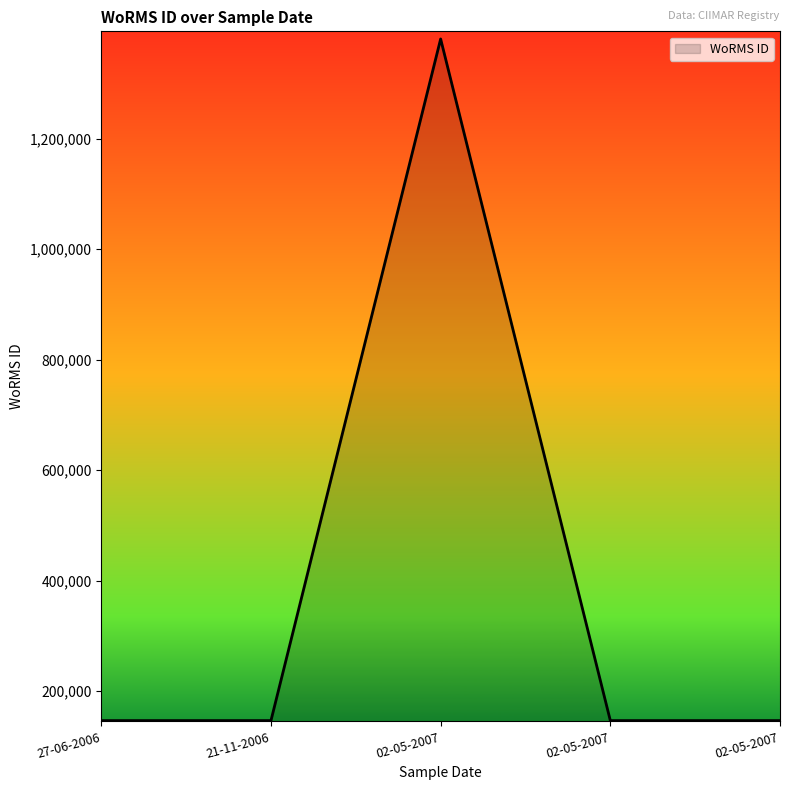

What is the label of the 1st point from the left?

27-06-2006